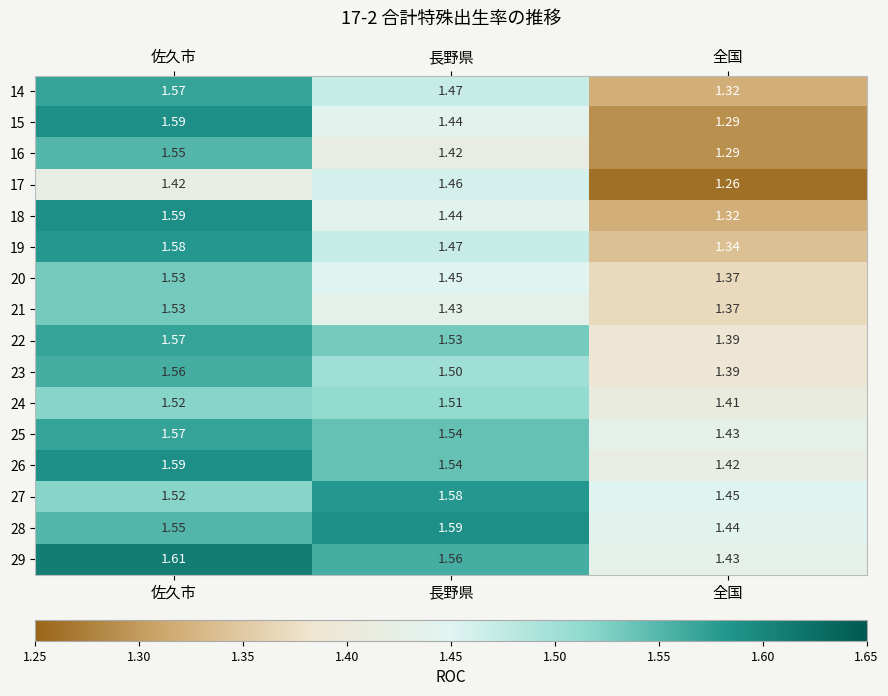

At which category is the sum across all series the highest?

佐久市